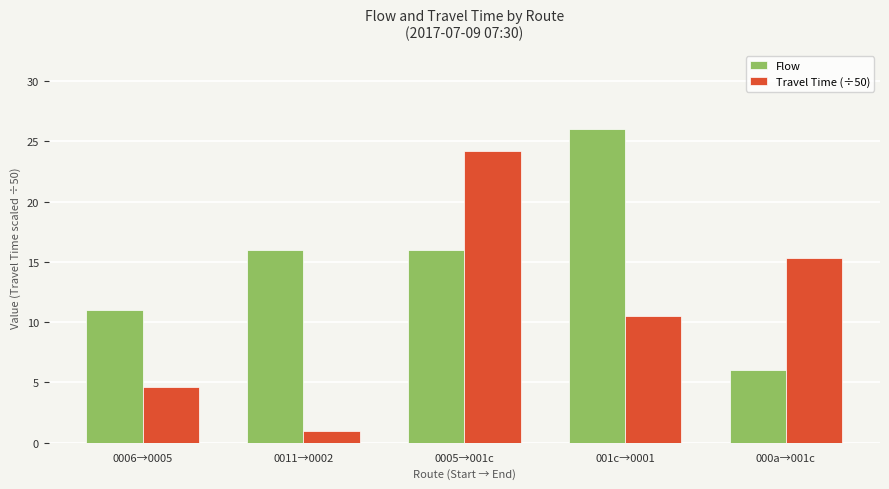

Rank the categories by Travel Time (÷50) value from lowest to highest.

0011→0002, 0006→0005, 001c→0001, 000a→001c, 0005→001c